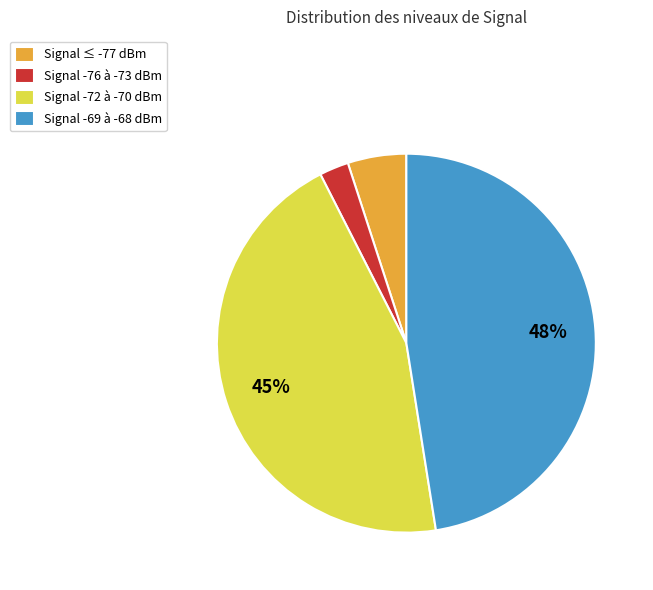

The Signal -69 à -68 dBm slice represents 48% of the pie. True or false?

True